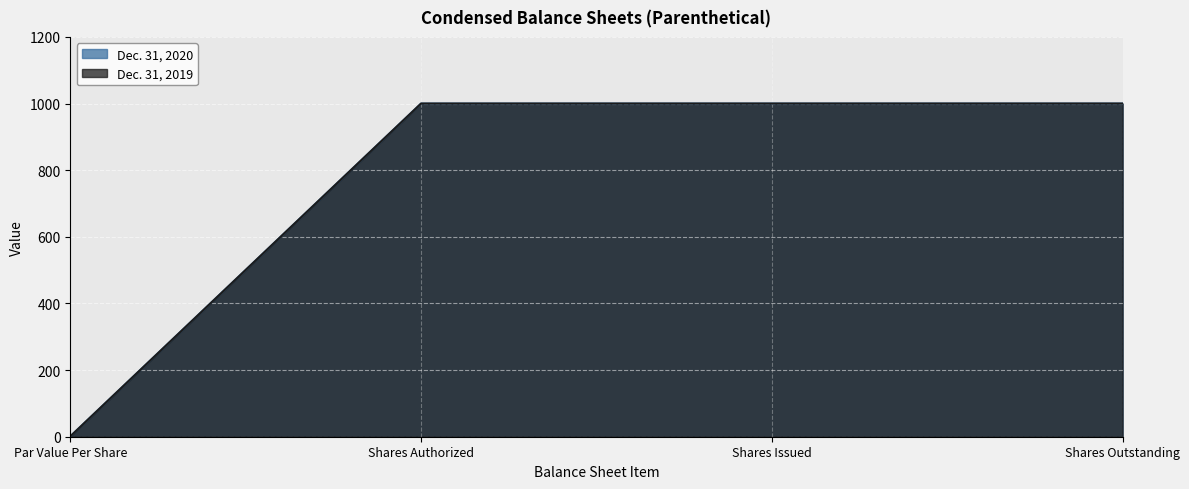

What value does the Dec. 31, 2020 series have at Shares Authorized, to the nearest 50?

1000